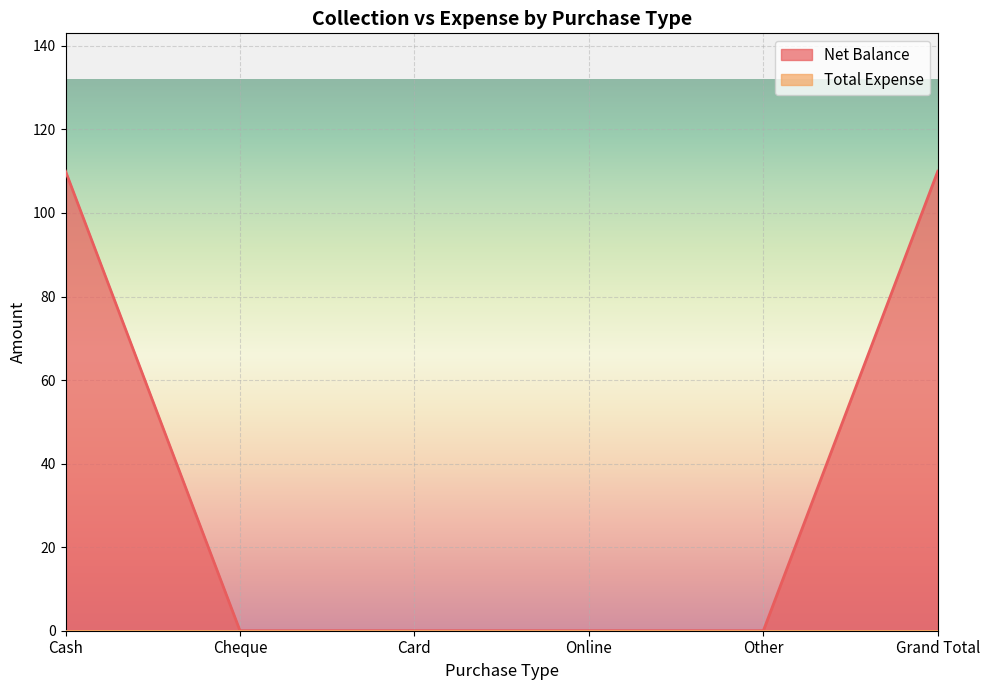

What is the label of the 4th point from the right?

Card